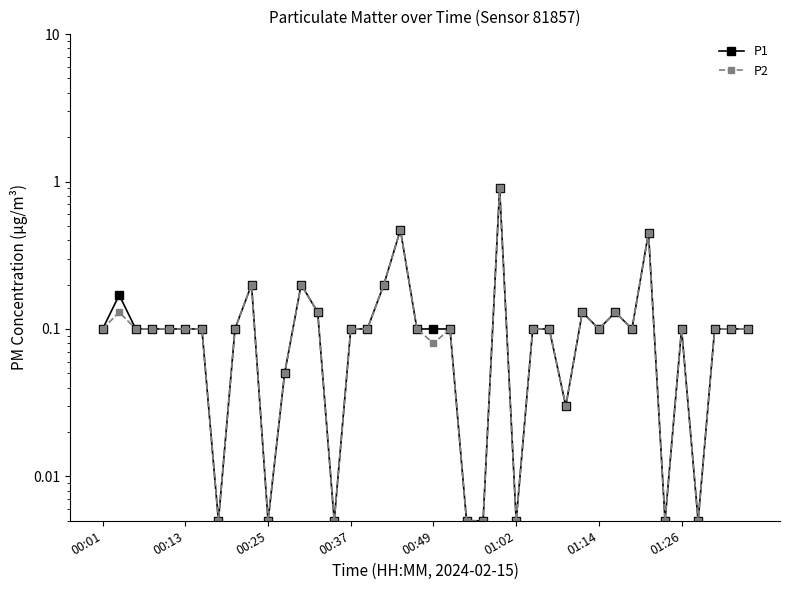

True or false: P2 and P1 intersect in this chart.

False